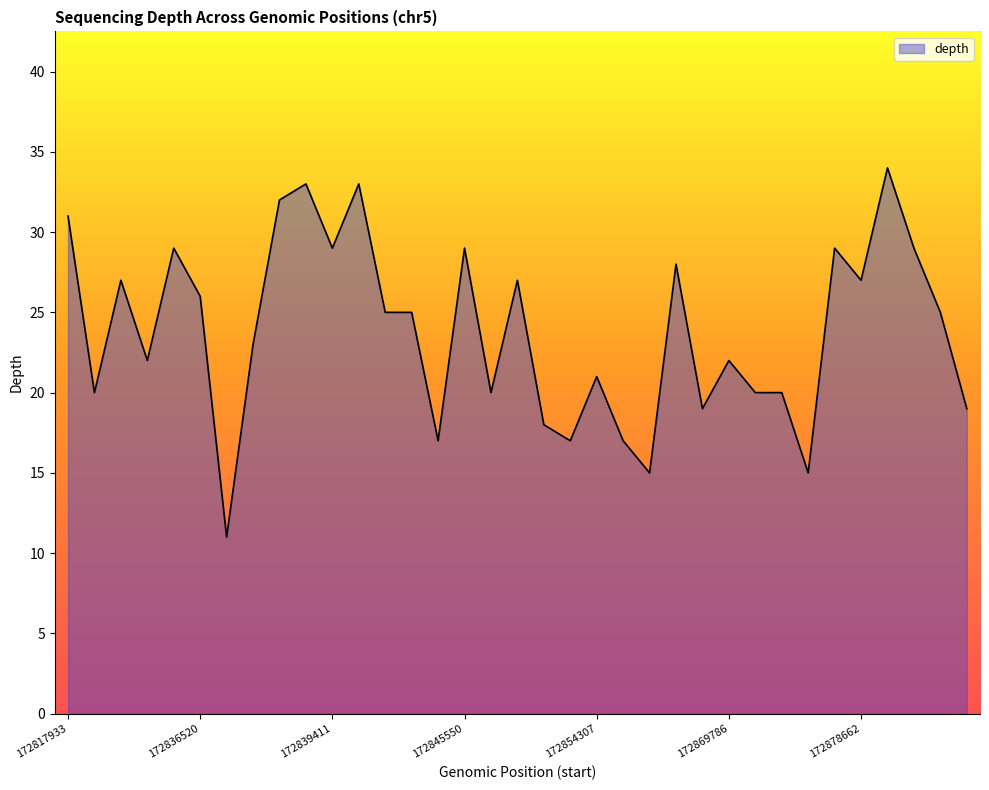

How many lines are shown in the chart?

1